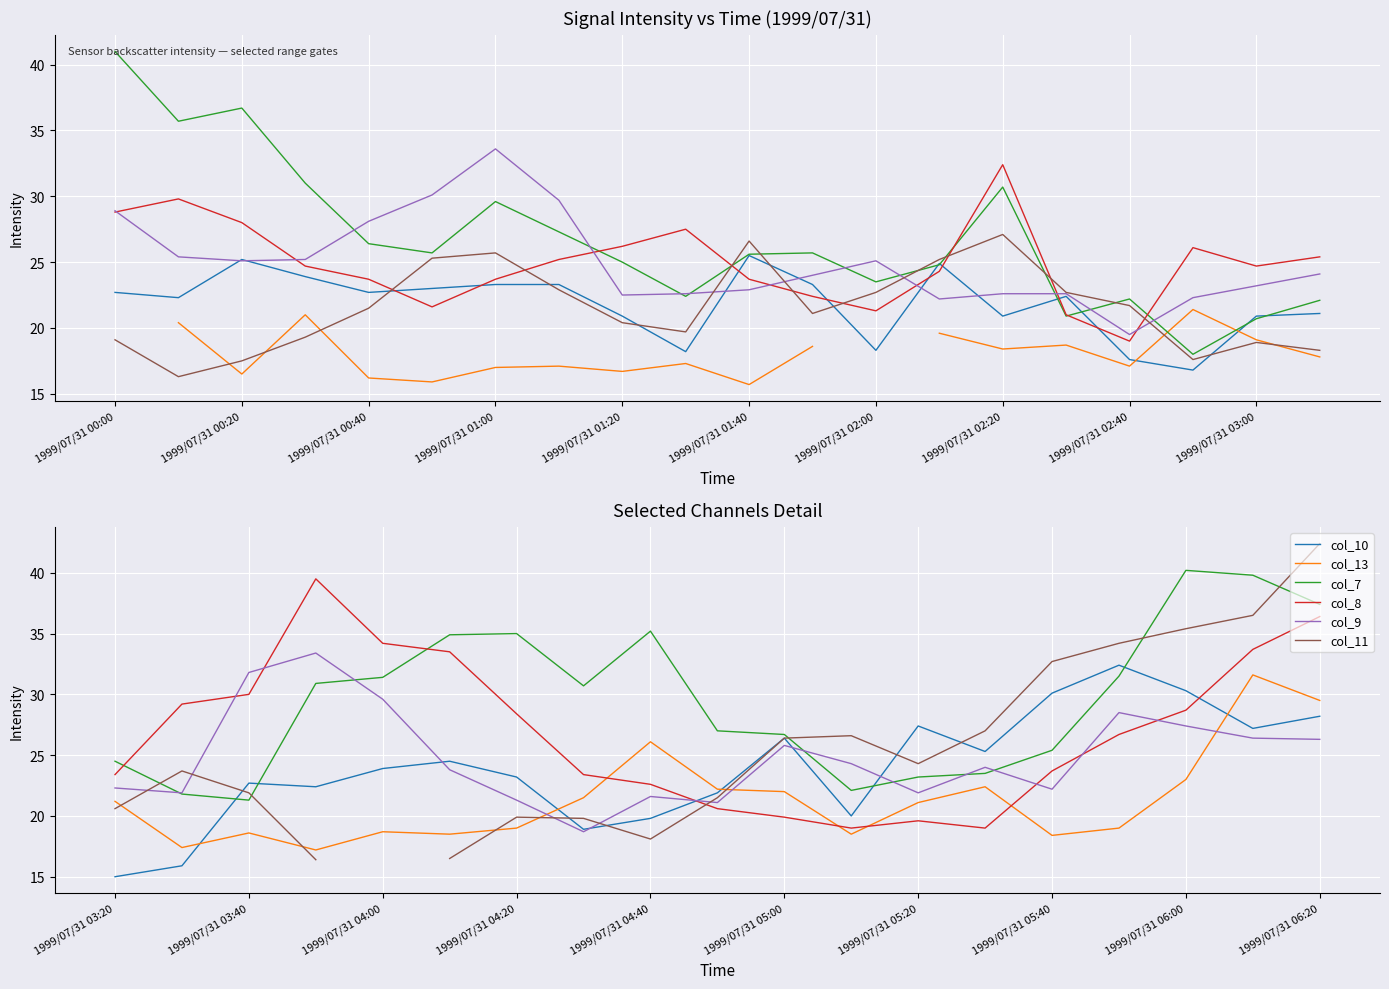

What are all the series names shown in the legend?

col_10, col_13, col_7, col_8, col_9, col_11